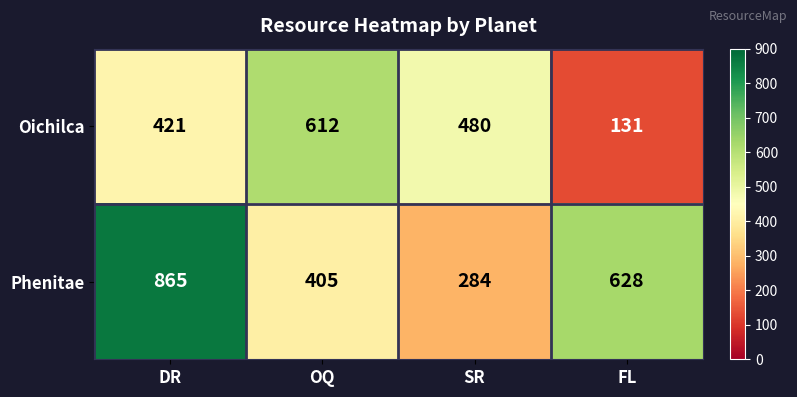

What is the difference between the Oichilca values at SR and FL?

349